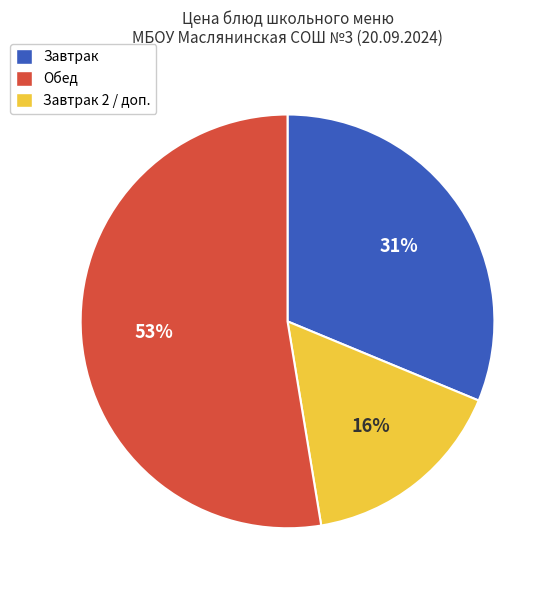

Count the number of slices in the pie.

3